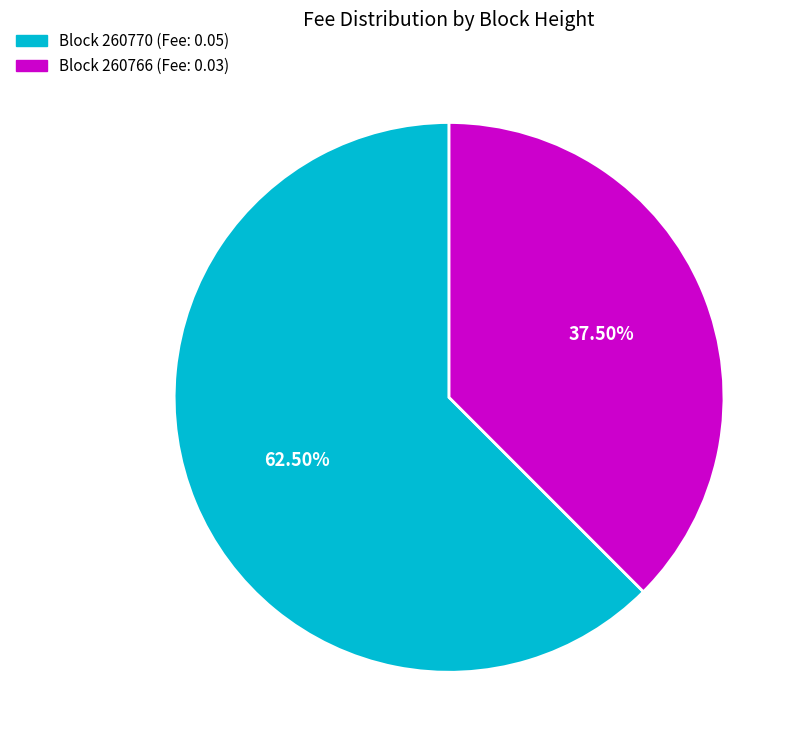

Does any single category account for the majority?

Yes